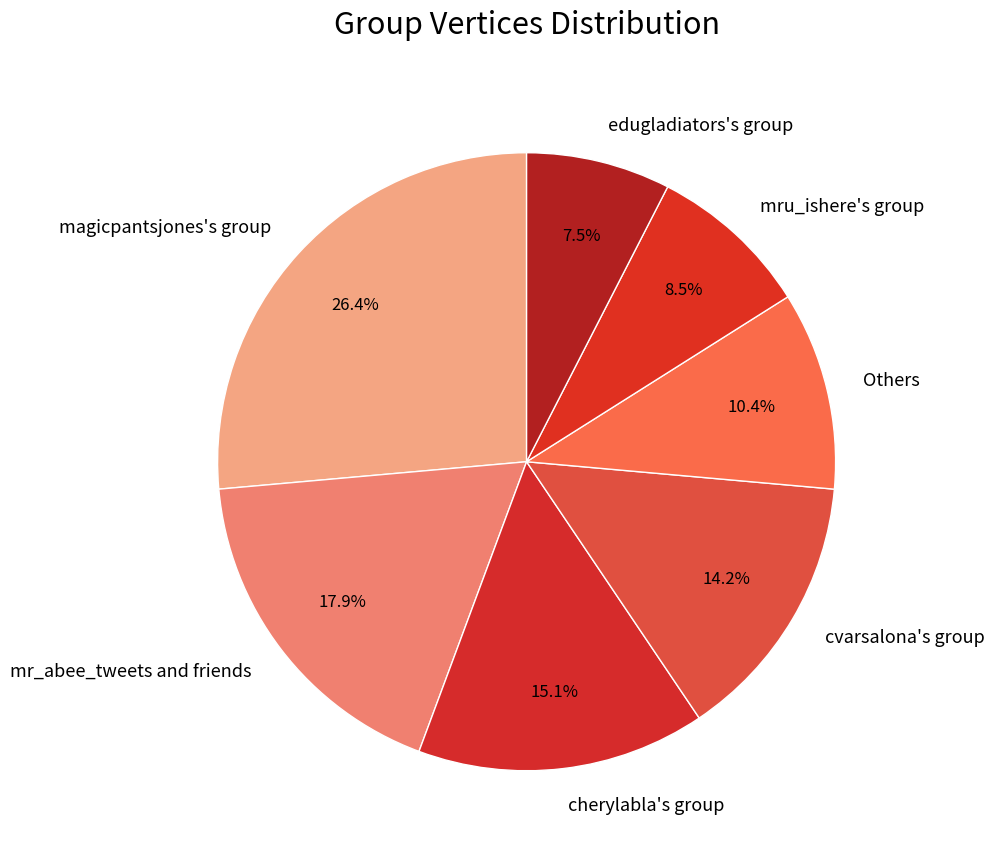

Is the sum of cvarsalona's group and Others greater than half?

No